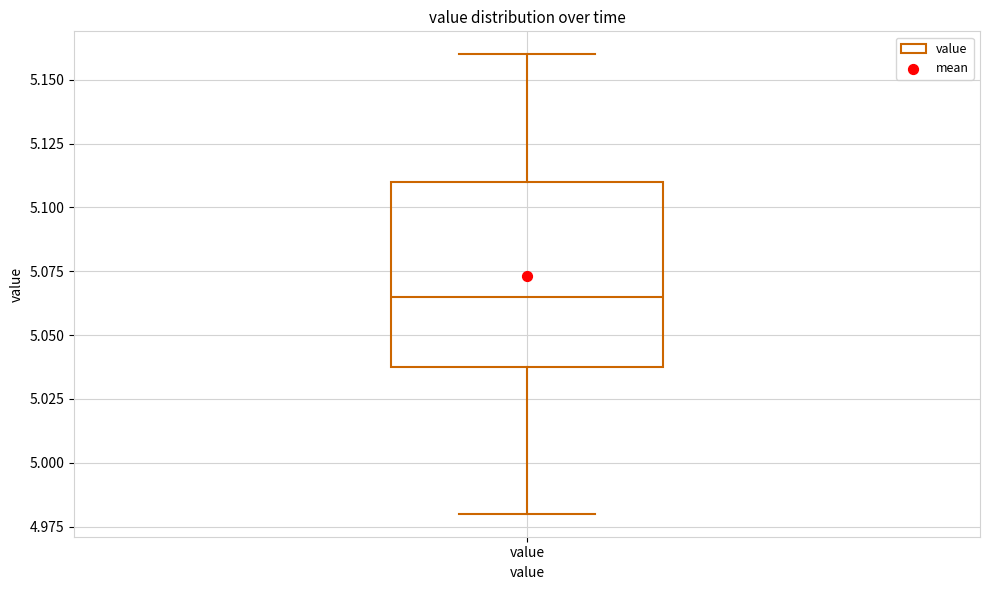

Transcribe this box plot: give where the median line is, the range the box spans, and where the two whiskers end, as read against the y-axis. The values are not printed on the chart, so give them approximately, as read against the axis.

median 5.065, box 5.040 to 5.110, whiskers 4.980 to 5.160